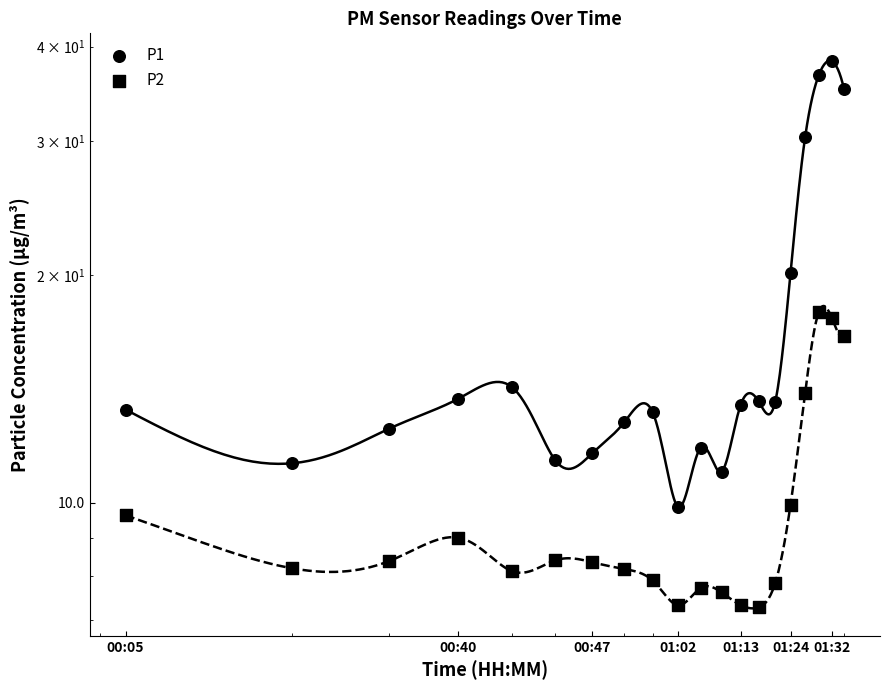

Which series has the largest Y range (max minus min)?

P1